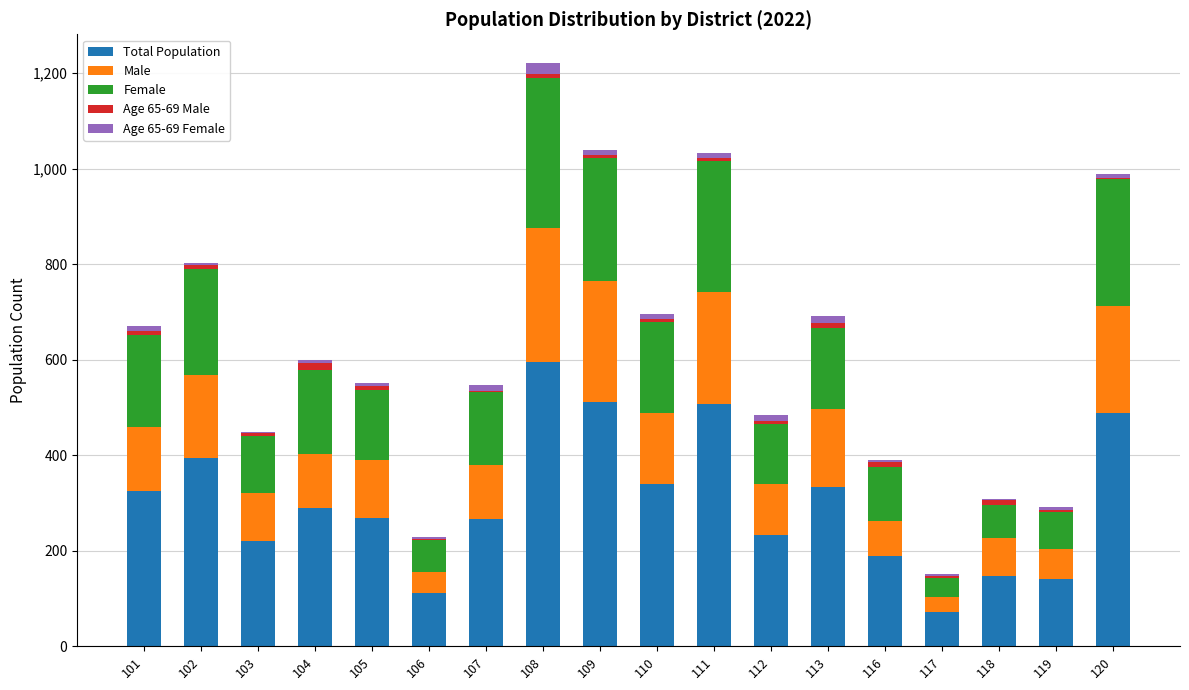

Are the bars horizontal?

No